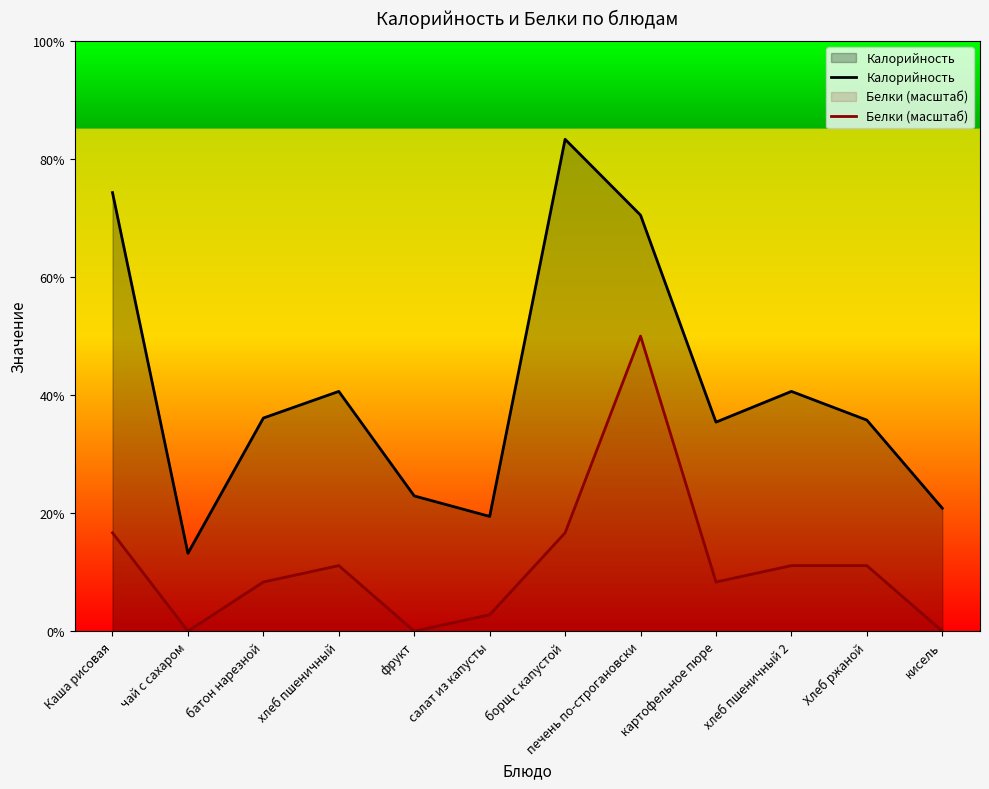

Which series changed the most between Каша рисовая and кисель?

Калорийность